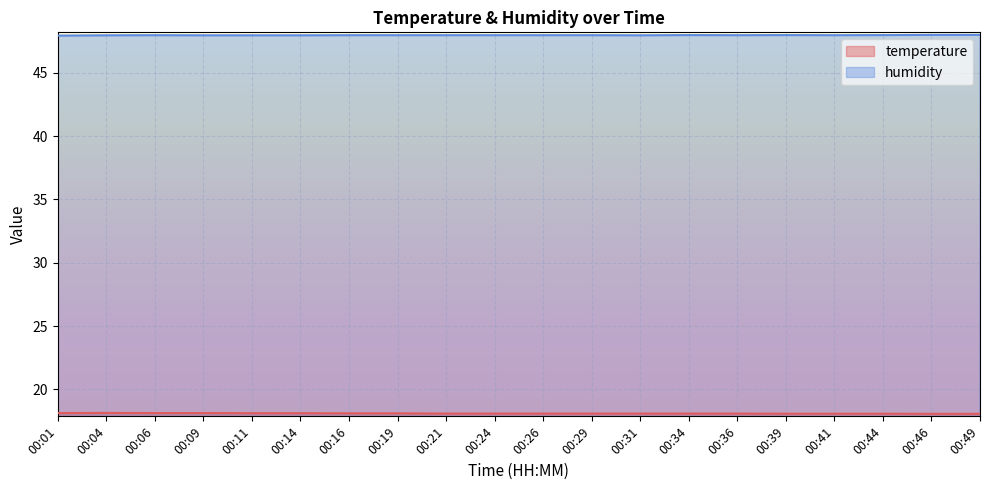

Which category has the lowest value across all series?

00:46